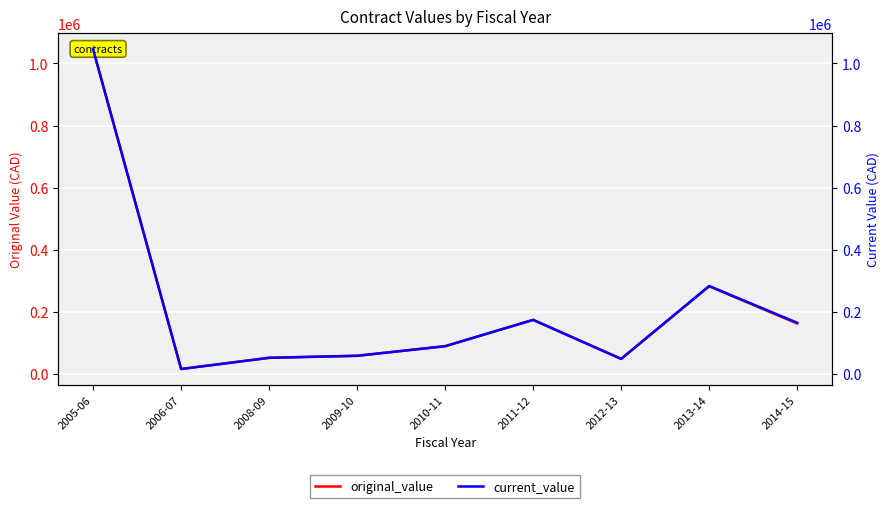

How many distinct data groups are displayed?

2